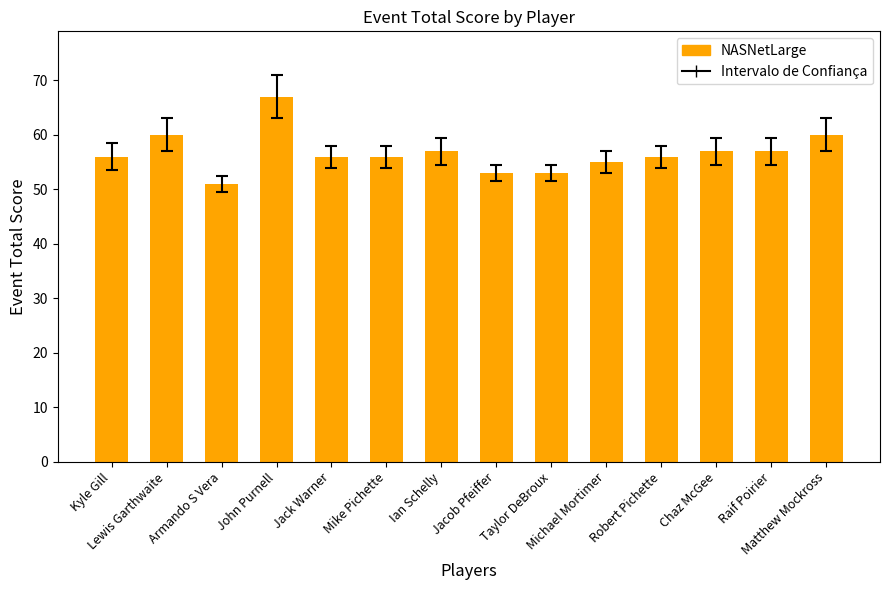

Reading left to right, list all the values displayed in this chart.

Kyle Gill=56	Lewis Garthwaite=60	Armando S Vera=51	John Purnell=67	Jack Warner=56	Mike Pichette=56	Ian Schelly=57	Jacob Pfeiffer=53	Taylor DeBroux=53	Michael Mortimer=55	Robert Pichette=56	Chaz McGee=57	Raif Poirier=57	Matthew Mockross=60